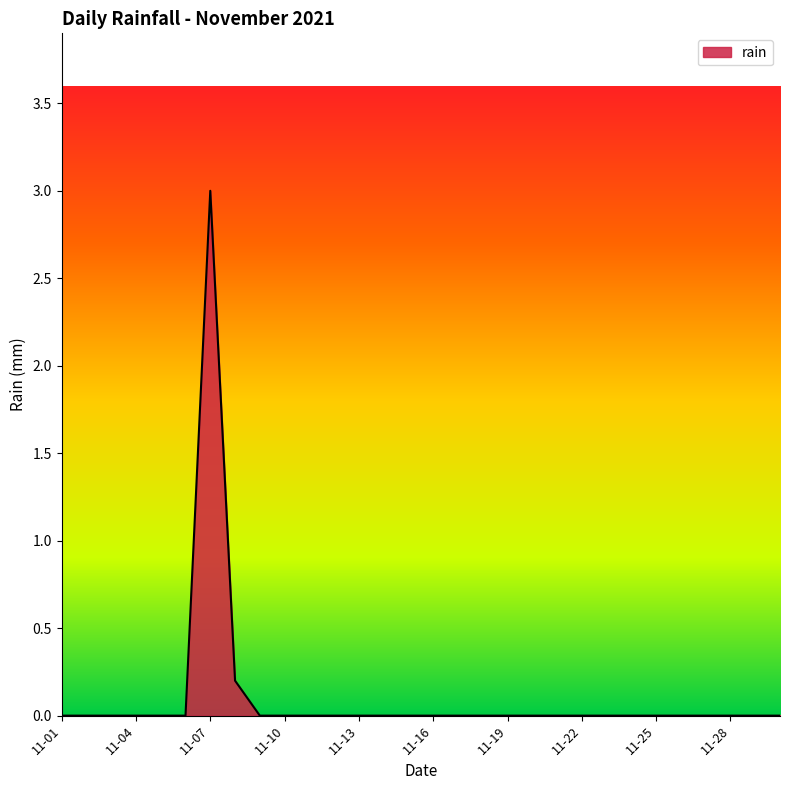

What is the difference between the maximum and minimum values?

3.0